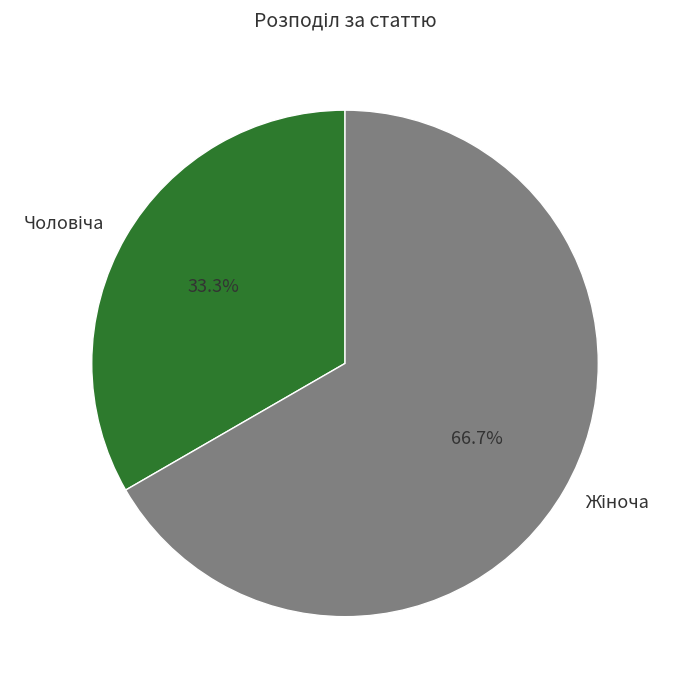

Is there a majority slice in this chart?

Yes